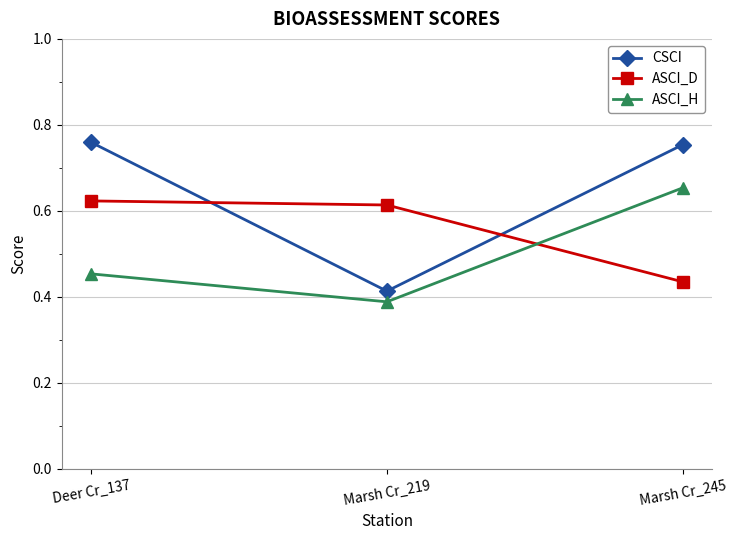

What is the sum of all ASCI_H values?

1.5